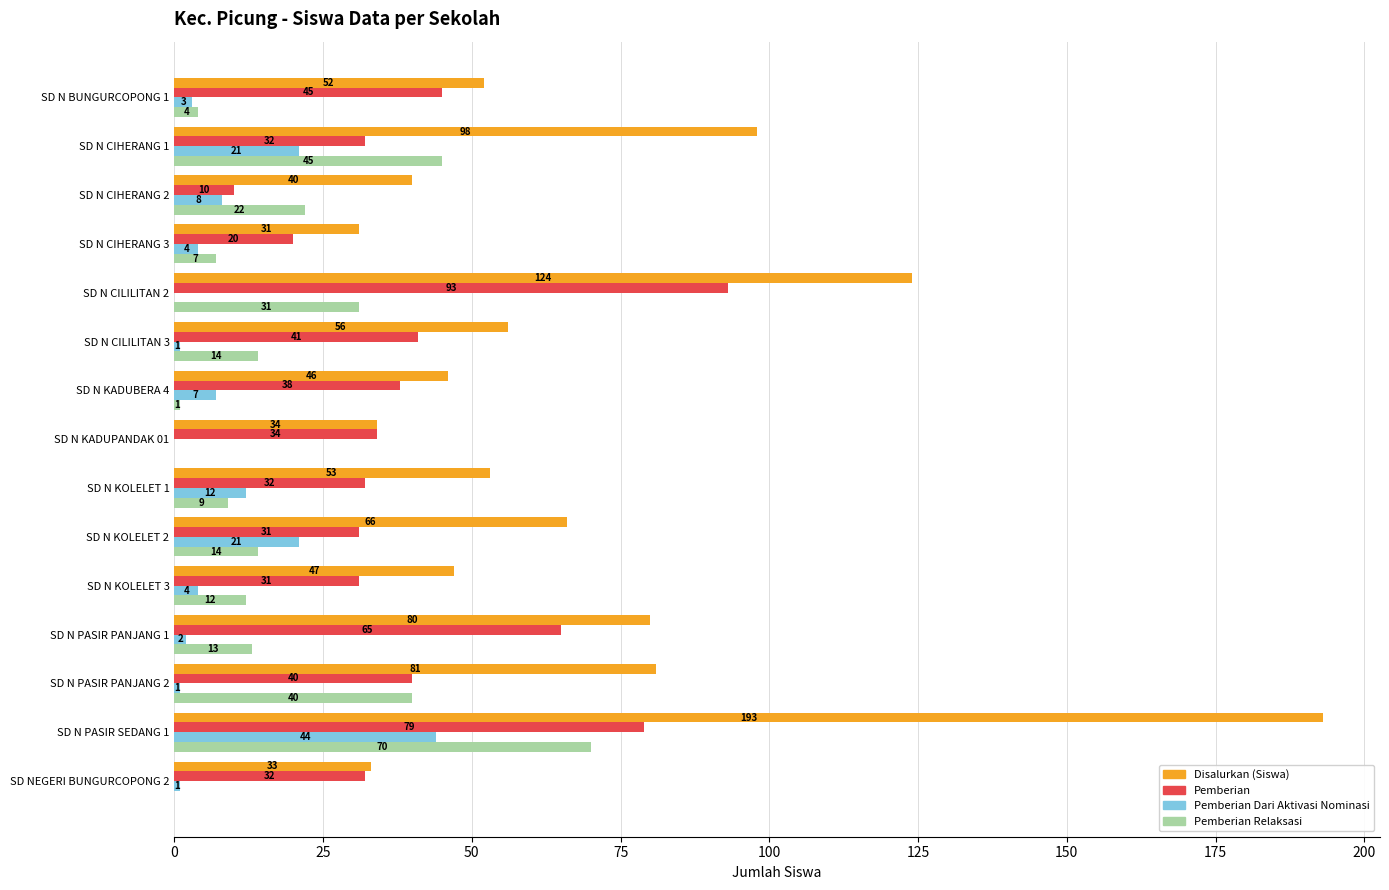

At which category is the sum across all series the highest?

SD N PASIR SEDANG 1